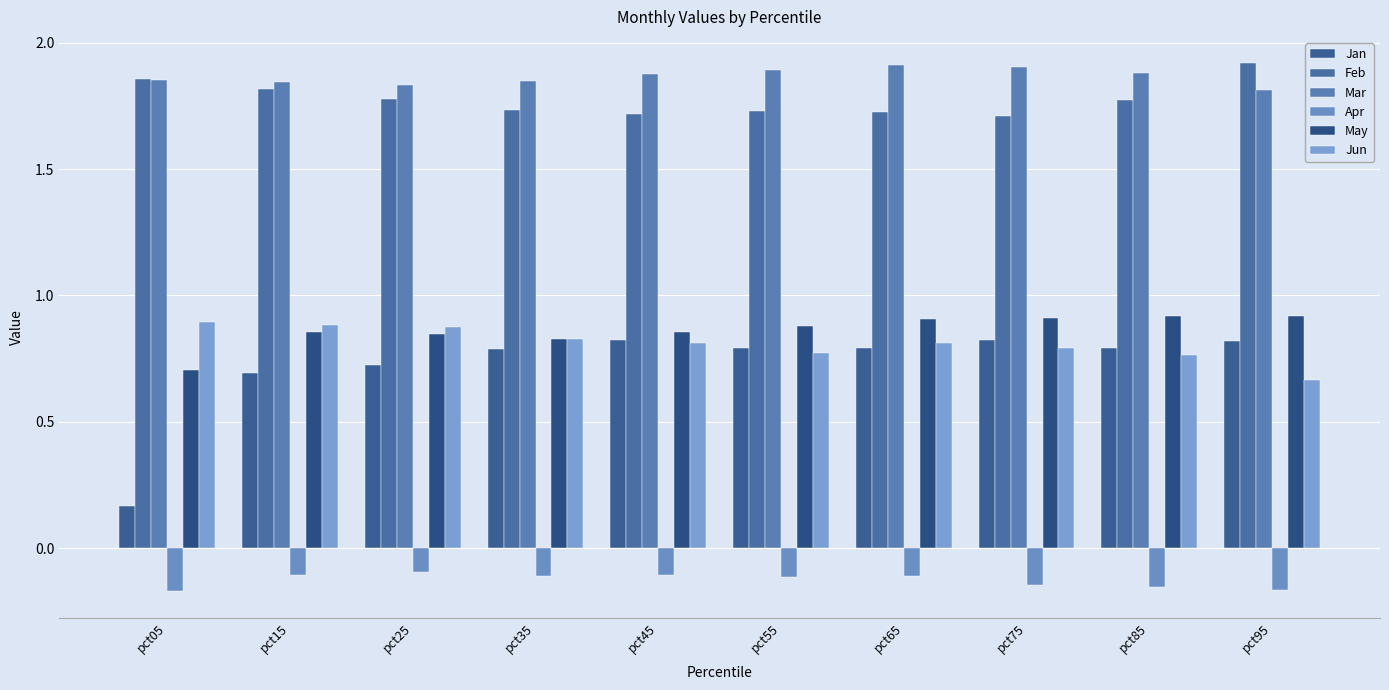

Which series has the widest spread of values?

Jan